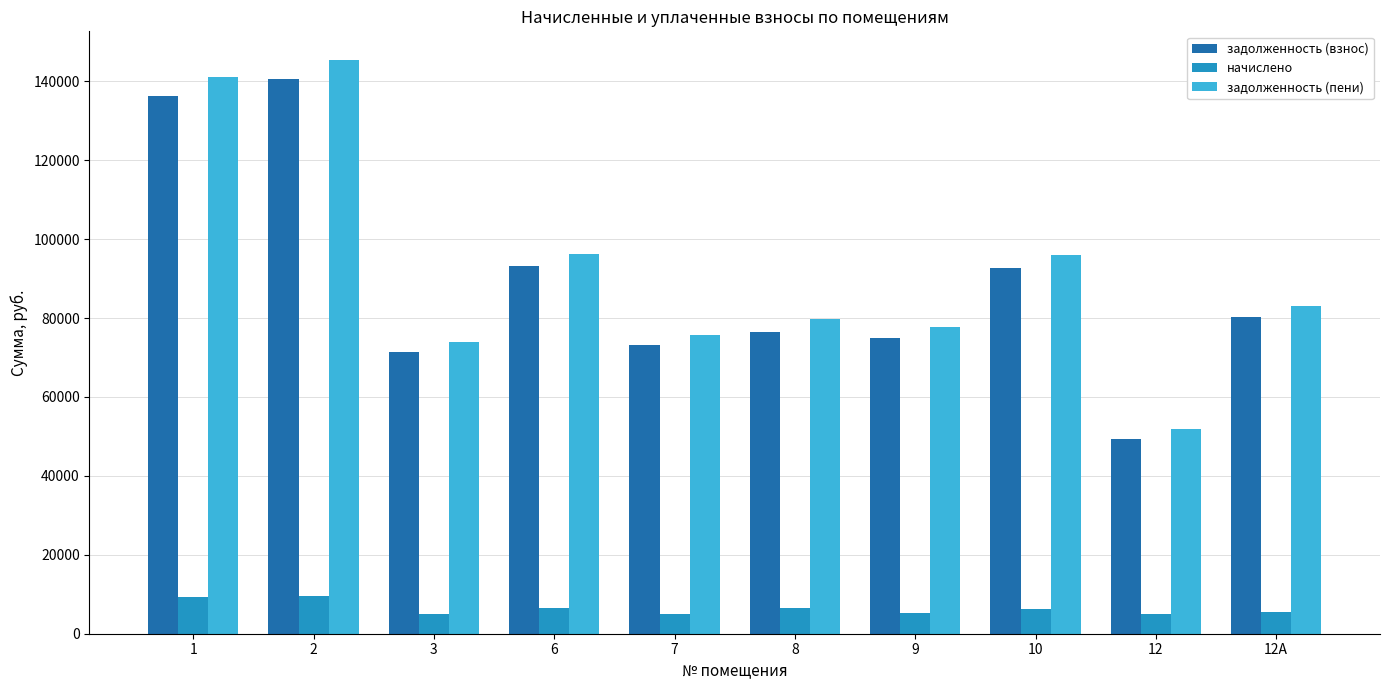

What position from the right is 10?

3